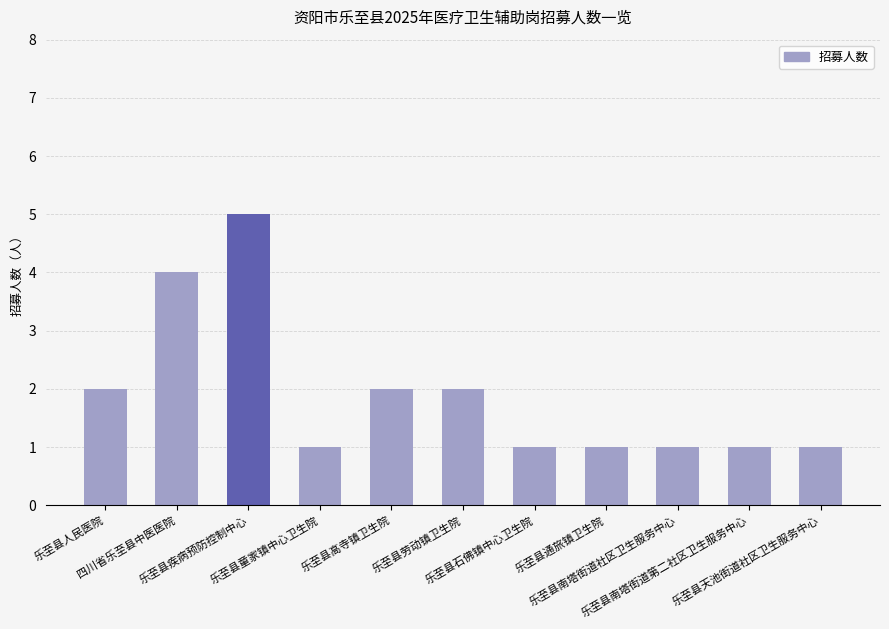

Reading left to right, transcribe all the data shown in this chart.

乐至县人民医院=2	四川省乐至县中医医院=4	乐至县疾病预防控制中心=5	乐至县童家镇中心卫生院=1	乐至县高寺镇卫生院=2	乐至县劳动镇卫生院=2	乐至县石佛镇中心卫生院=1	乐至县通旅镇卫生院=1	乐至县南塔街道社区卫生服务中心=1	乐至县南塔街道第二社区卫生服务中心=1	乐至县天池街道社区卫生服务中心=1